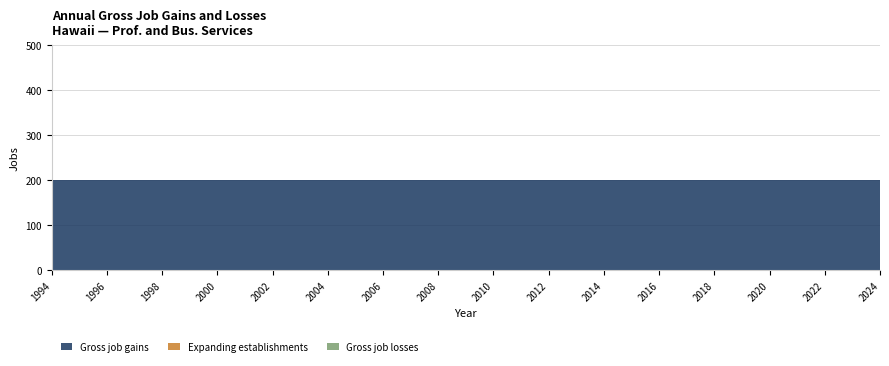

Reading left to right, what are all the values shown in this chart?

Gross job gains: 200	200	200	200	200	200	200	200	200	200	200	200	200	200	200	200	200	200	200	200	200	200	200	200	200	200	200	200	200	200	200
Expanding establishments: 0	0	0	0	0	0	0	0	0	0	0	0	0	0	0	0	0	0	0	0	0	0	0	0	0	0	0	0	0	0	0
Gross job losses: 0	0	0	0	0	0	0	0	0	0	0	0	0	0	0	0	0	0	0	0	0	0	0	0	0	0	0	0	0	0	0